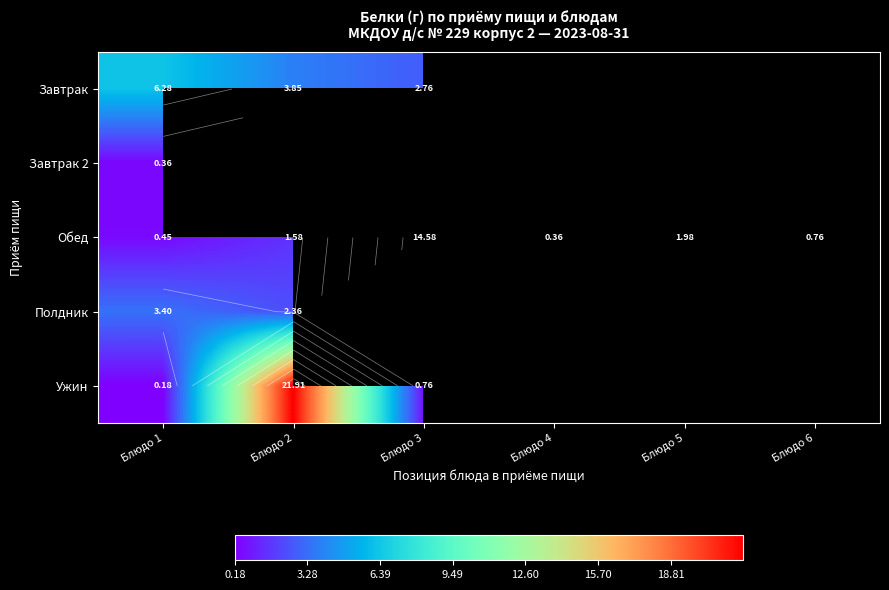

What is the difference between the second highest and minimum values in the Обед series?

1.6